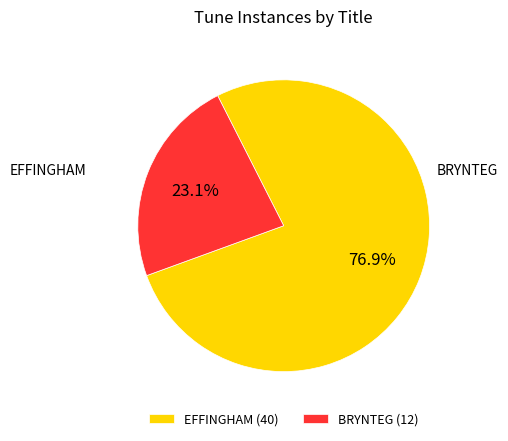

What is the total percentage of EFFINGHAM and BRYNTEG?

100.0%